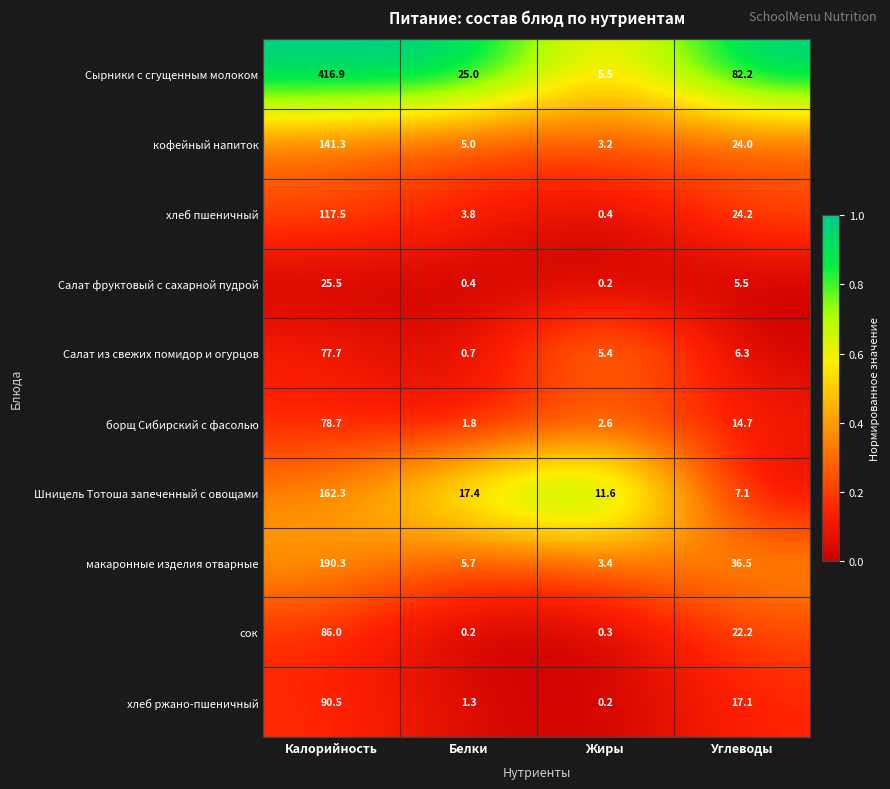

List the series in order of their peak value, lowest first.

Салат фруктовый с сахарной пудрой, Салат из свежих помидор и огурцов, борщ Сибирский с фасолью, сок, хлеб ржано-пшеничный, хлеб пшеничный, кофейный напиток, Шницель Тотоша запеченный с овощами, макаронные изделия отварные, Сырники с сгущенным молоком